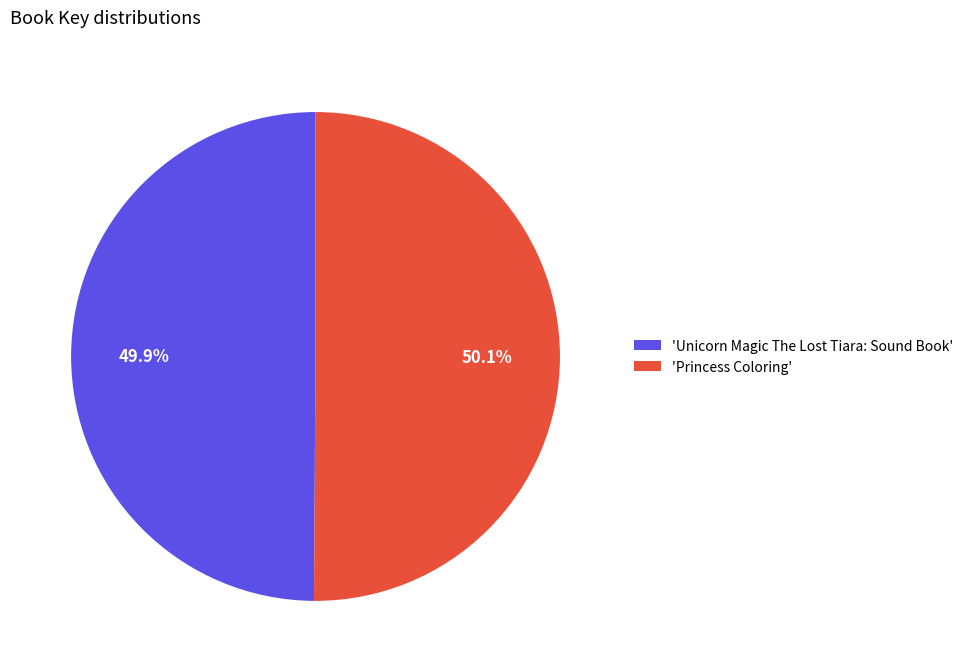

Is there a majority slice in this chart?

Yes